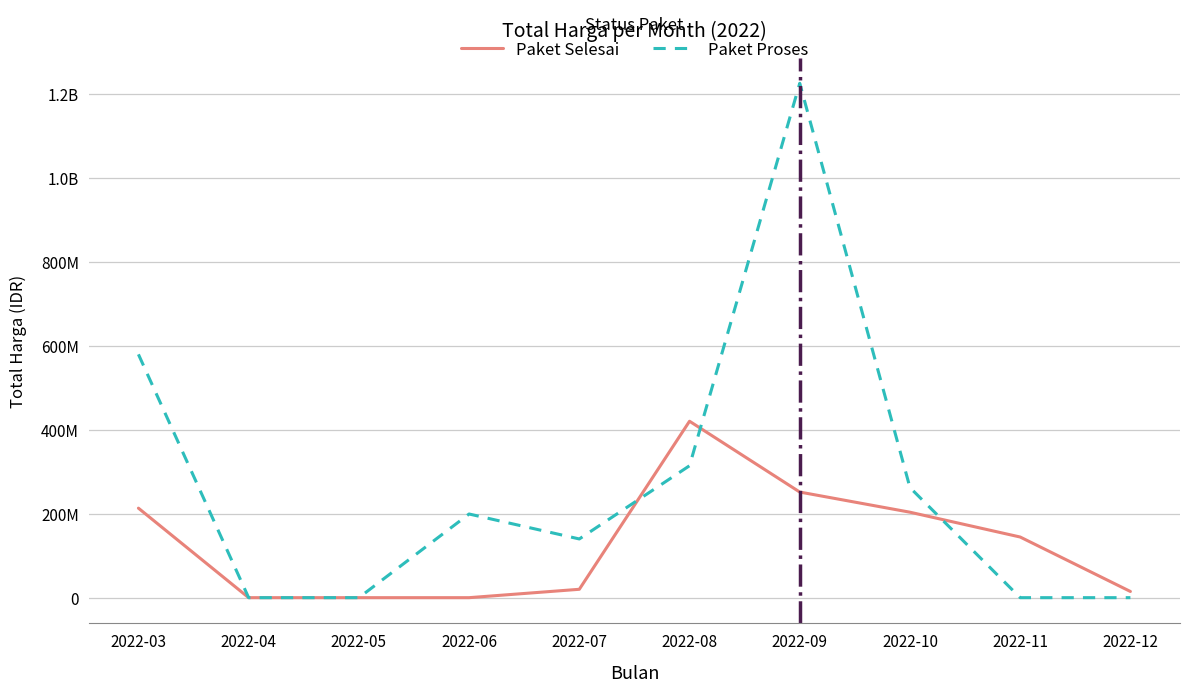

What are all the series names shown in the legend?

Paket Selesai, Paket Proses